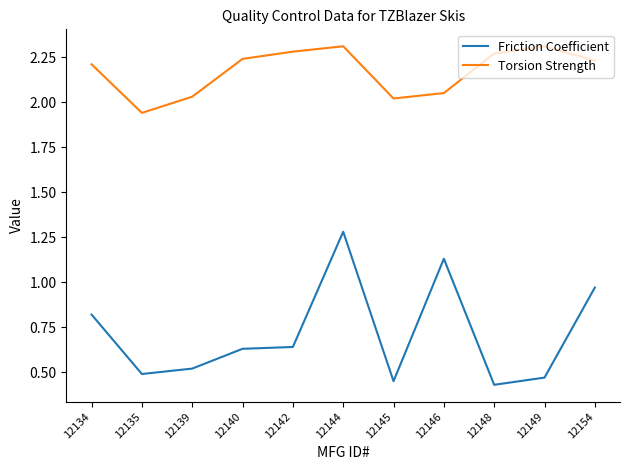

Rank the series by their average value, from highest to lowest.

Torsion Strength, Friction Coefficient